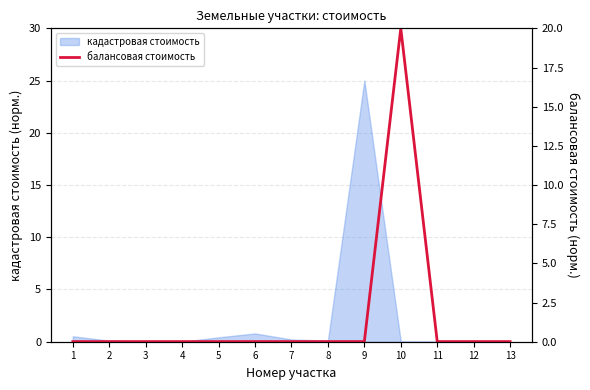

The chart shows a value of 0.0 at 2. True or false?

True